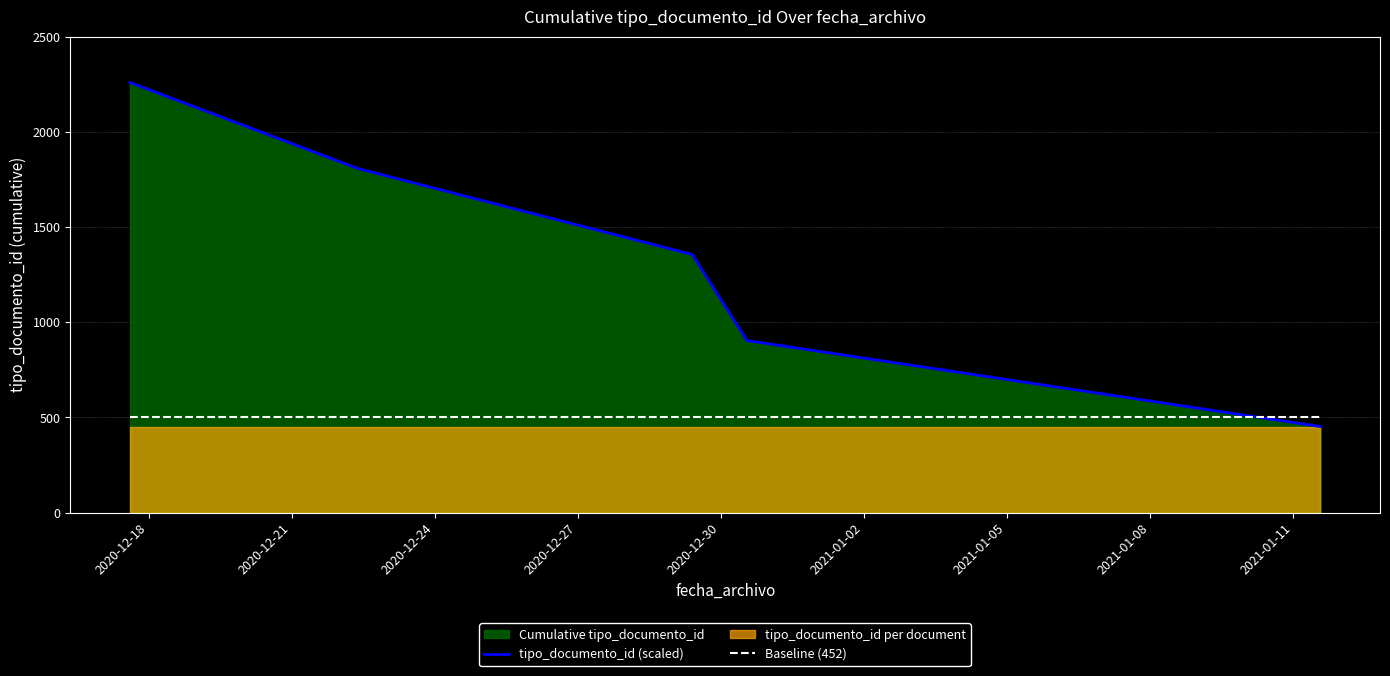

At how many categories does at least one series exceed 784?

4